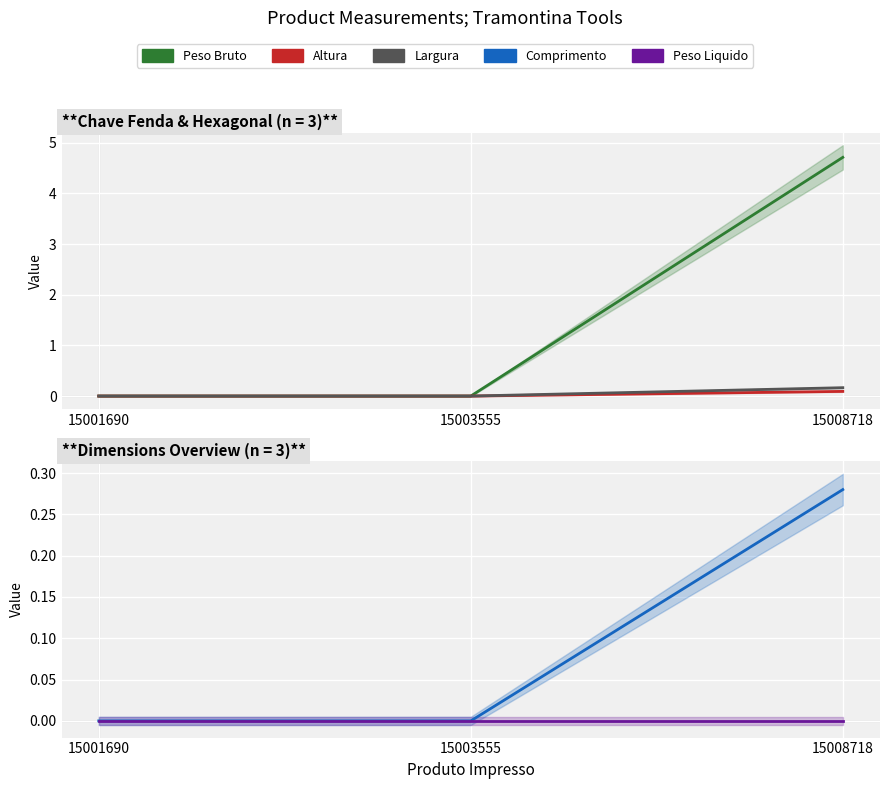

List the series in order of their peak value, lowest first.

Peso Liquido, Altura, Largura, Comprimento, Peso Bruto